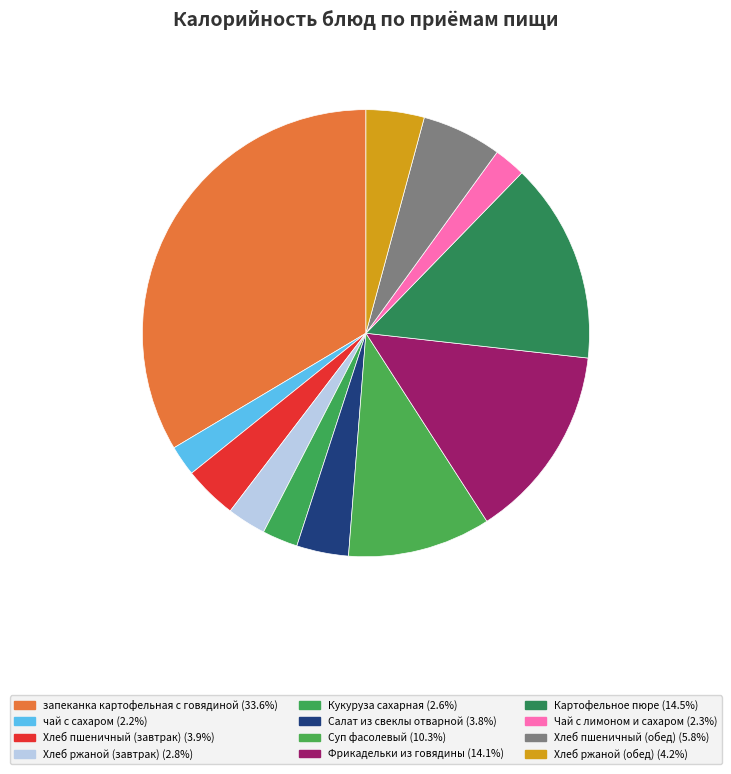

How many segments does this pie chart have?

12